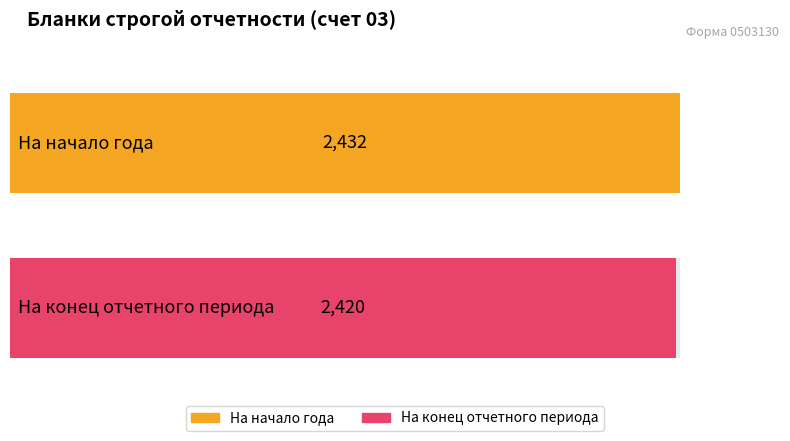

Between Бланки строгой отчетности (начало) and Бланки строгой отчетности (конец), which is larger?

Бланки строгой отчетности (начало)